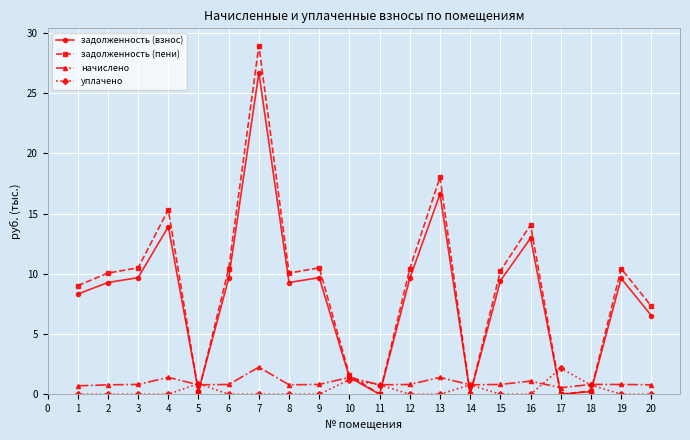

Which series has the largest range (max minus min)?

задолженность (пени)